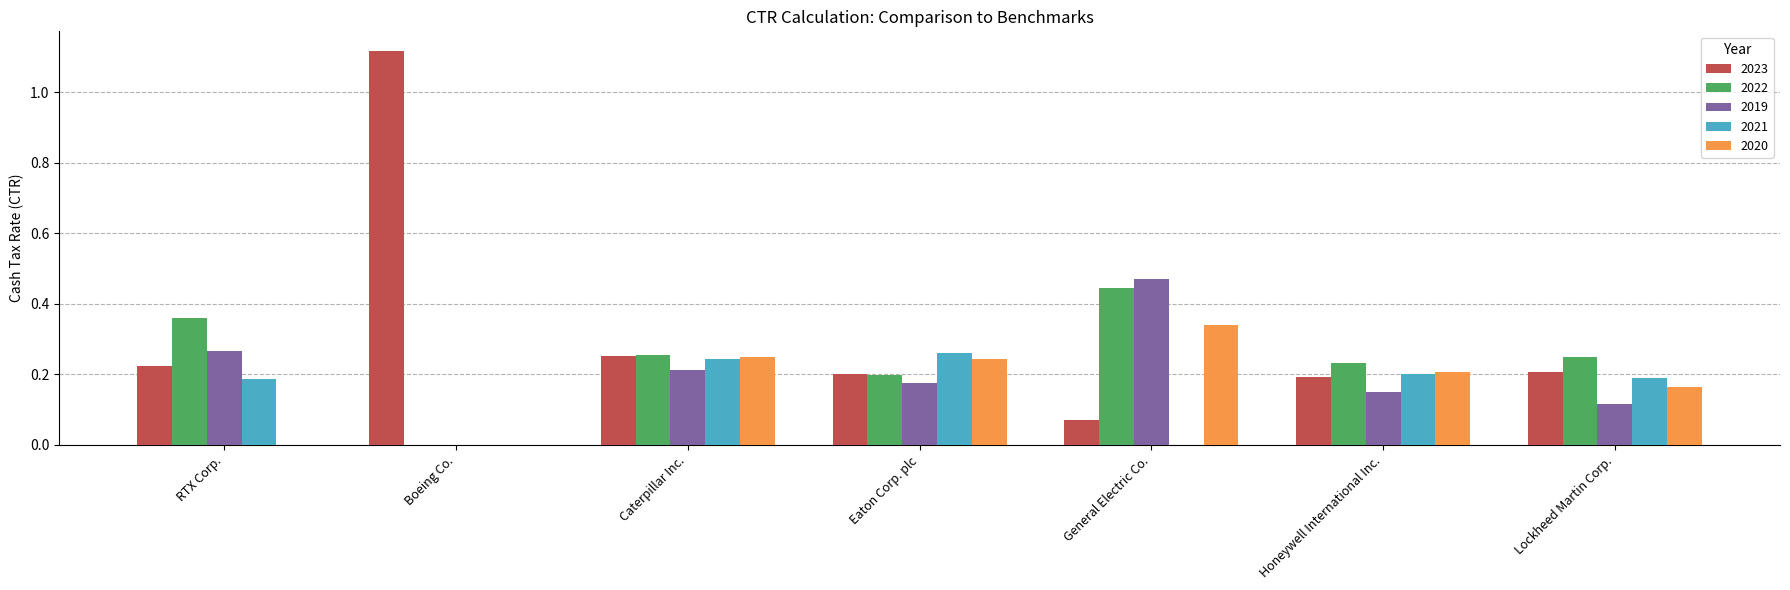

What are all the series names shown in the legend?

2023, 2022, 2019, 2021, 2020